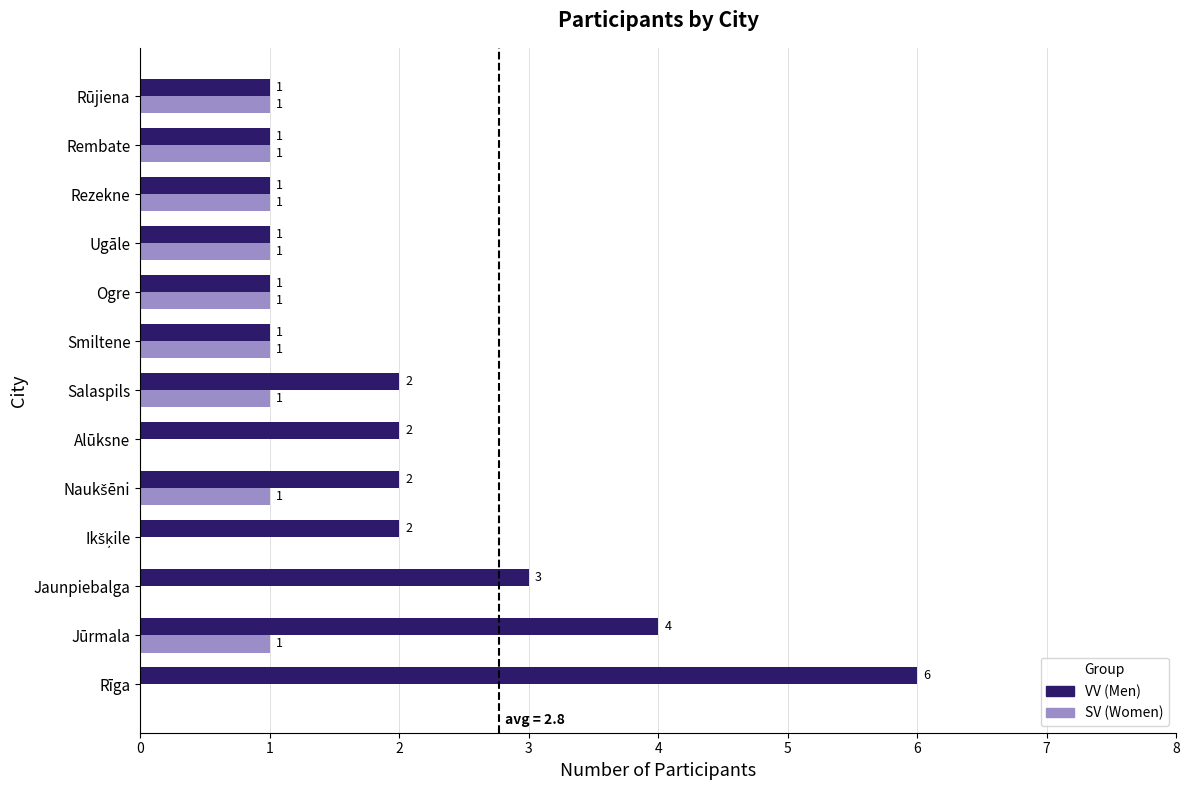

Between Salaspils and Rezekne, which series saw the biggest shift?

VV (Men)